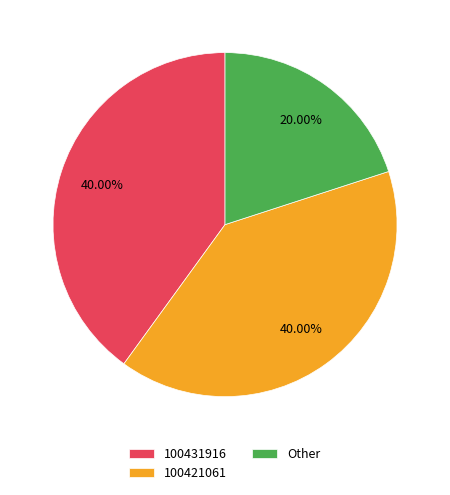

What percentage is the Other slice, to the nearest percent?

20%